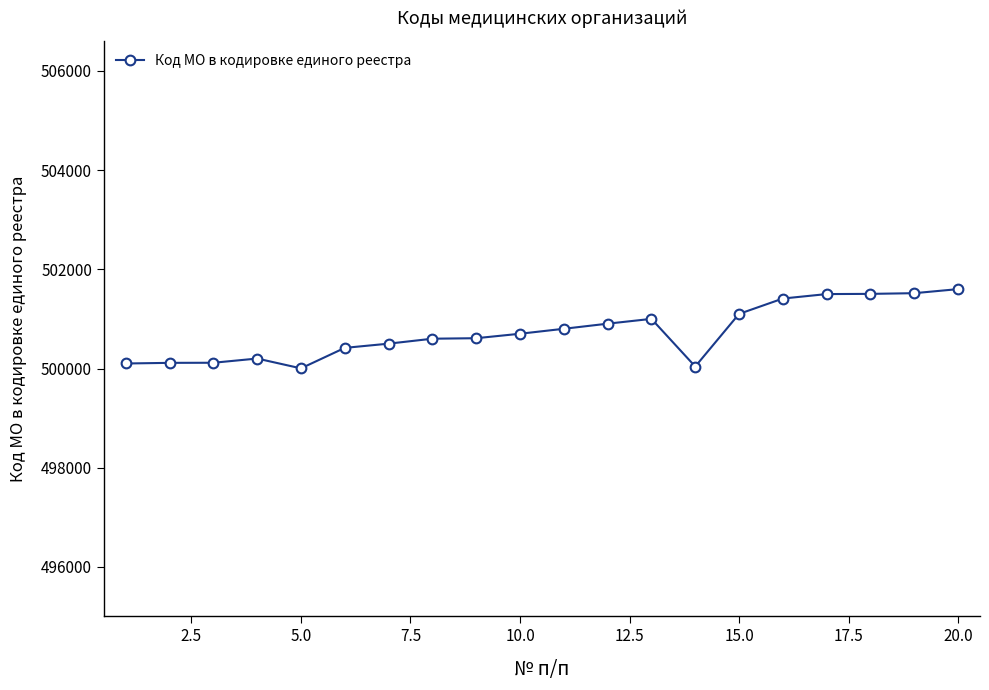

What is the value of the 13th point from the left?

501001